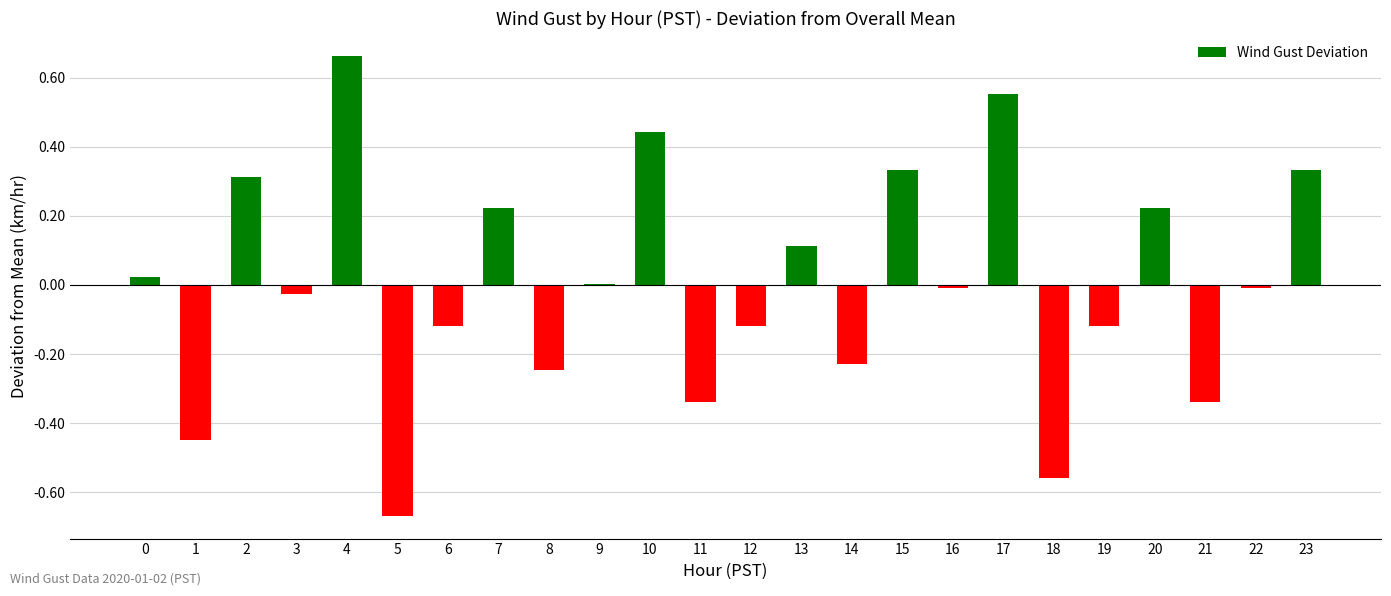

Which label corresponds to the largest value in the chart?

4